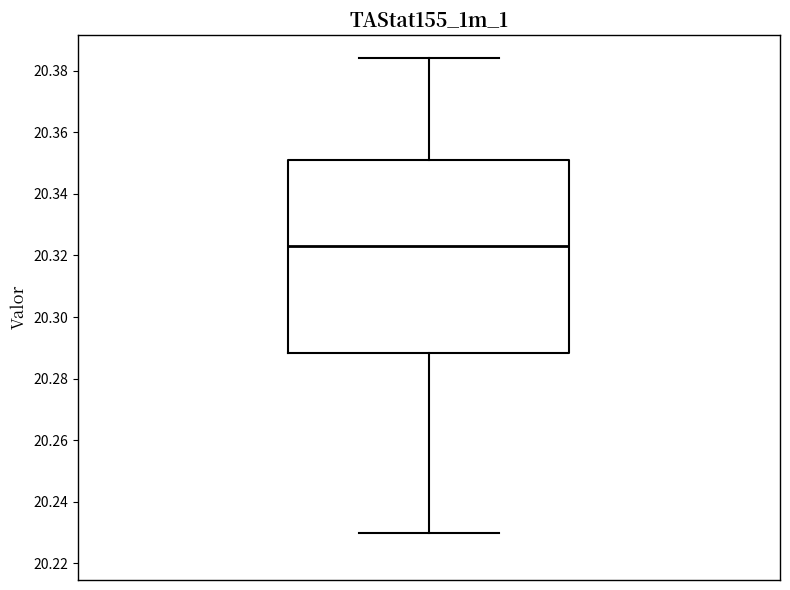

Transcribe this box plot: give where the median line is, the range the box spans, and where the two whiskers end, as read against the y-axis. The values are not printed on the chart, so give them approximately, as read against the axis.

median 20.324, box 20.288 to 20.352, whiskers 20.230 to 20.384